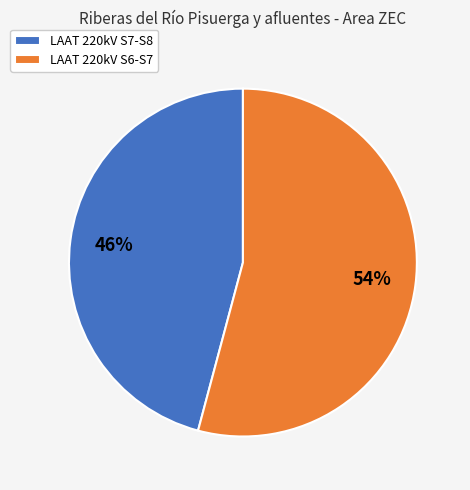

Rank the categories by value from lowest to highest.

LAAT 220kV S7-S8, LAAT 220kV S6-S7